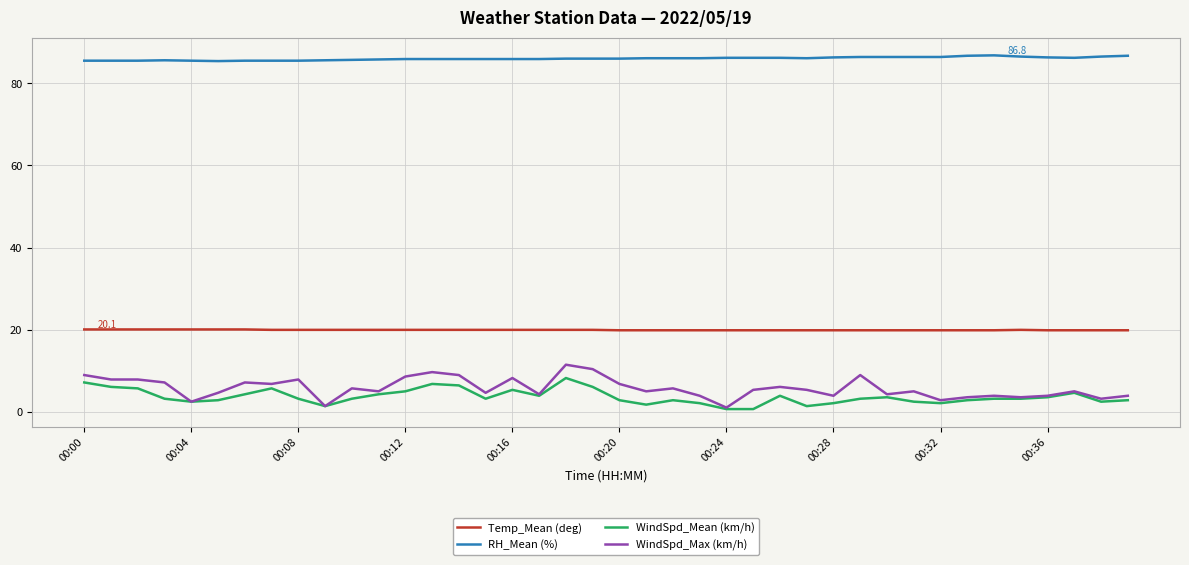

What is the highest value of the WindSpd_Max (km/h) series?

11.5